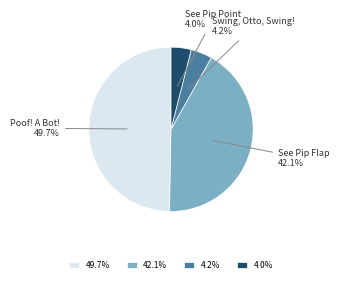

Between Poof! A Bot! and See Pip Point, which is larger?

Poof! A Bot!